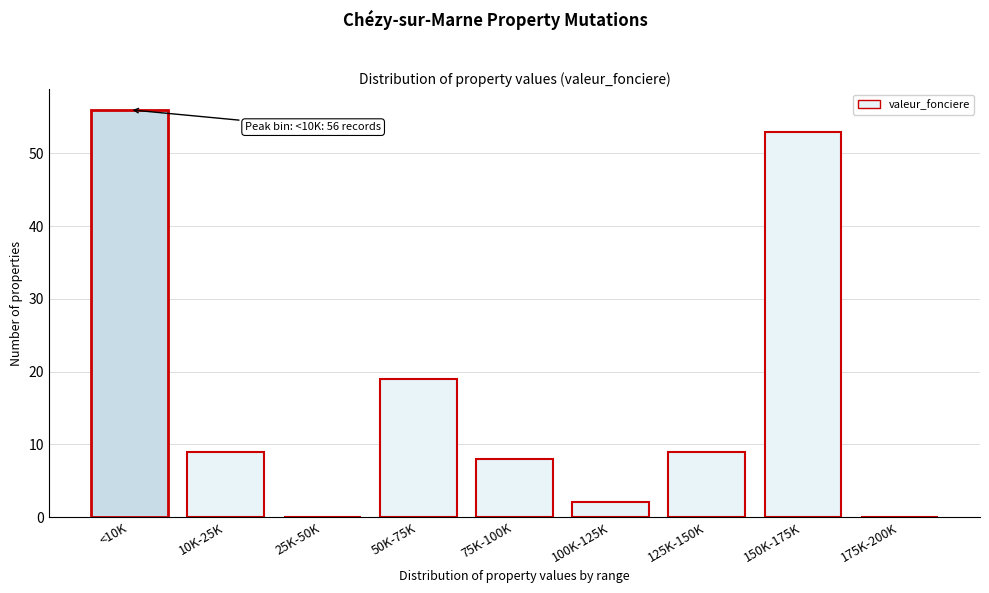

Reading right to left, transcribe all the data shown in this chart.

175K-200K=0	150K-175K=53	125K-150K=9	100K-125K=2	75K-100K=8	50K-75K=19	25K-50K=0	10K-25K=9	<10K=56